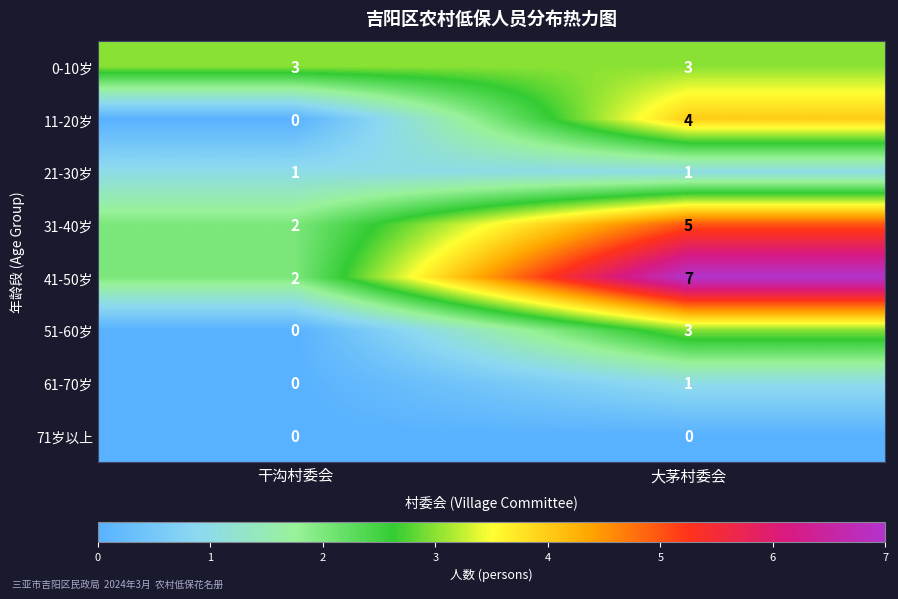

Reading left to right, list all the values displayed in this chart.

0-10岁: 干沟村委会=3	大茅村委会=3
11-20岁: 干沟村委会=0	大茅村委会=4
21-30岁: 干沟村委会=1	大茅村委会=1
31-40岁: 干沟村委会=2	大茅村委会=5
41-50岁: 干沟村委会=2	大茅村委会=7
51-60岁: 干沟村委会=0	大茅村委会=3
61-70岁: 干沟村委会=0	大茅村委会=1
71岁以上: 干沟村委会=0	大茅村委会=0